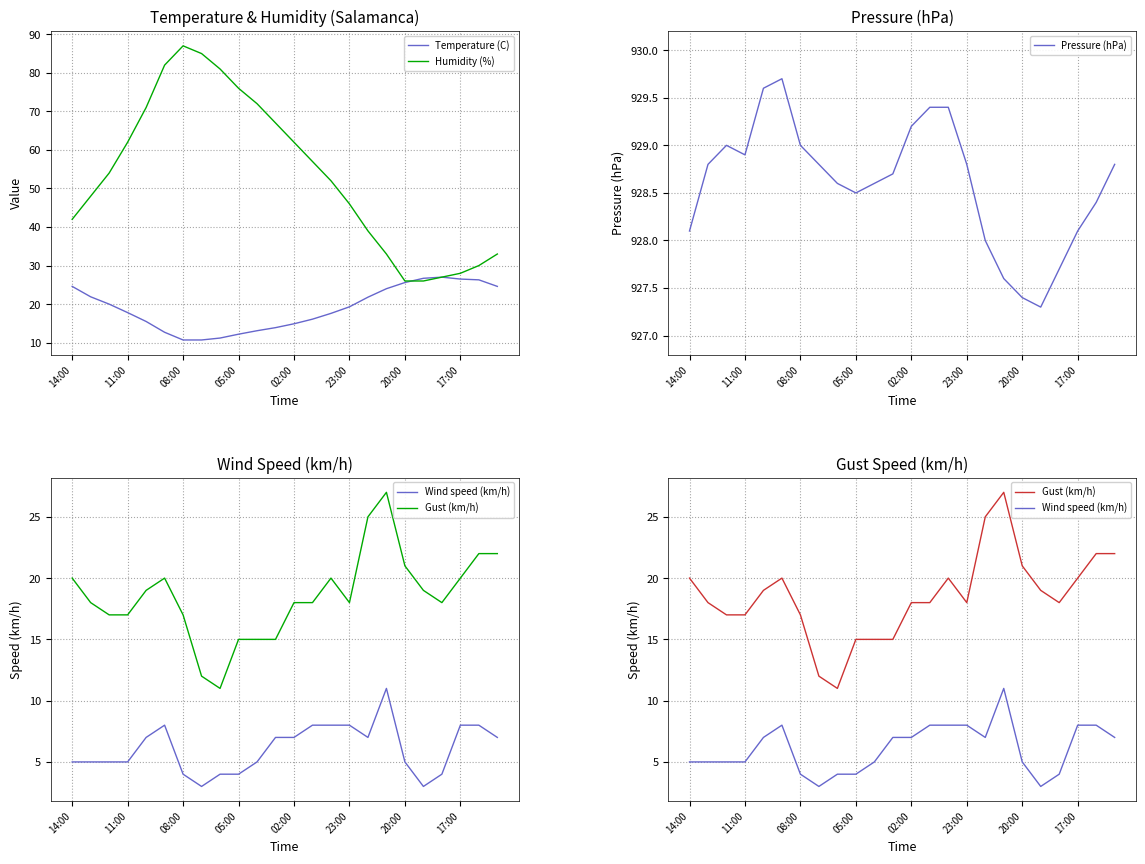

True or false: Temperature (C) has a value of 19.3 at 23:00.

True